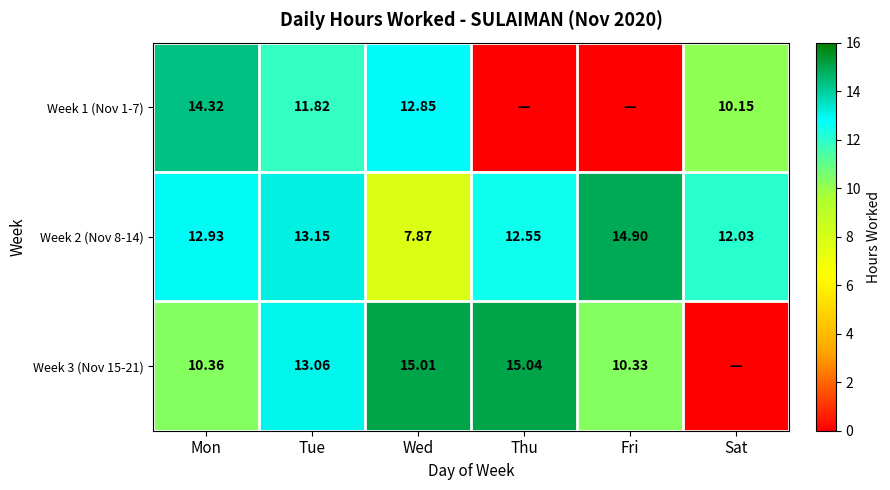

At which label does Week 2 (Nov 8-14) first exceed 12?

Mon